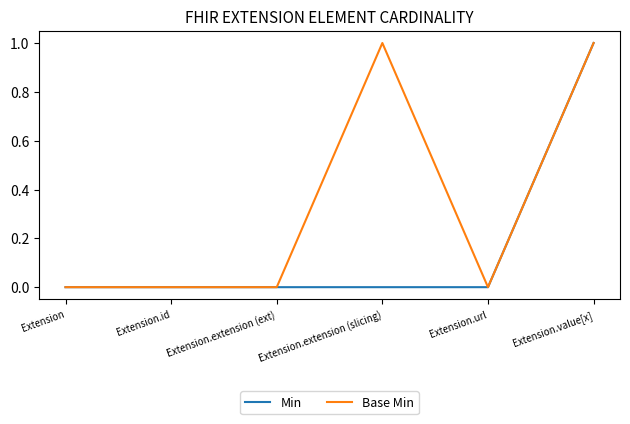

Rank the series at Extension.extension (slicing) from lowest to highest value.

Min, Base Min